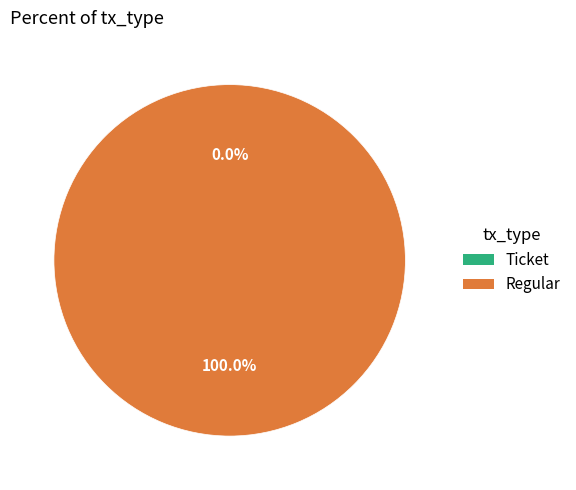

Is there any slice that represents more than half of the pie?

Yes